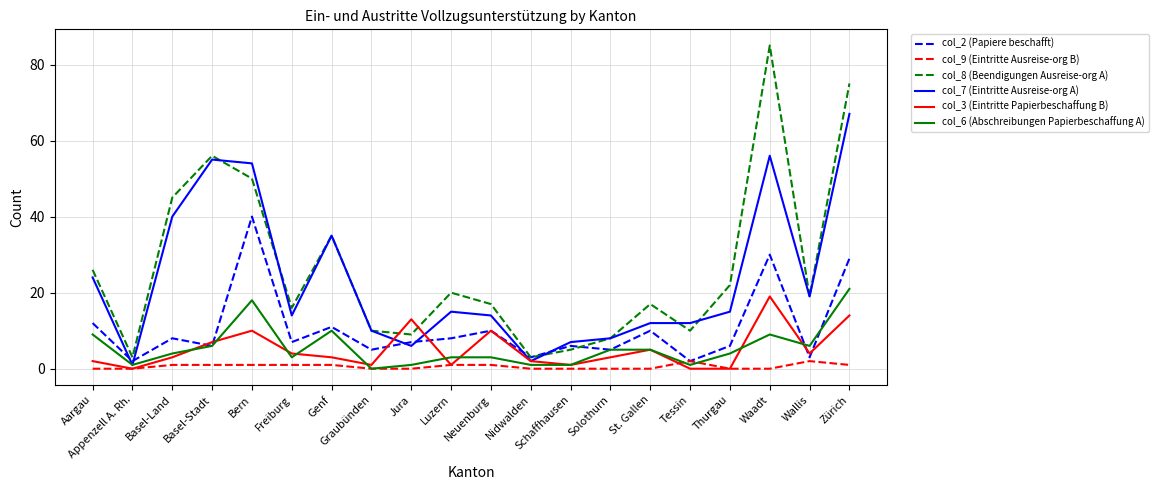

Where is col_7 (Eintritte Ausreise-org A) nearest to the value 34?

Genf